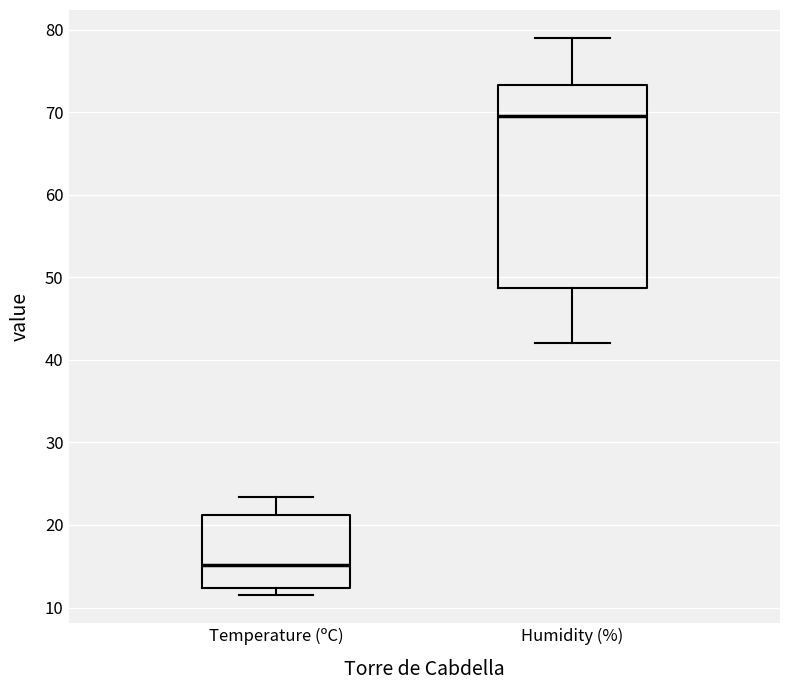

Reading left to right, read every box against the y-axis: the position of its median line, the range the box covers, and the ends of its whiskers. The values are not printed on the chart, so give them approximately, as read against the axis.

Temperature (ºC): median 15, box 12 to 21, whiskers 12 (just below the box's lower edge) to 23
Humidity (%): median 70, box 49 to 73, whiskers 42 to 79